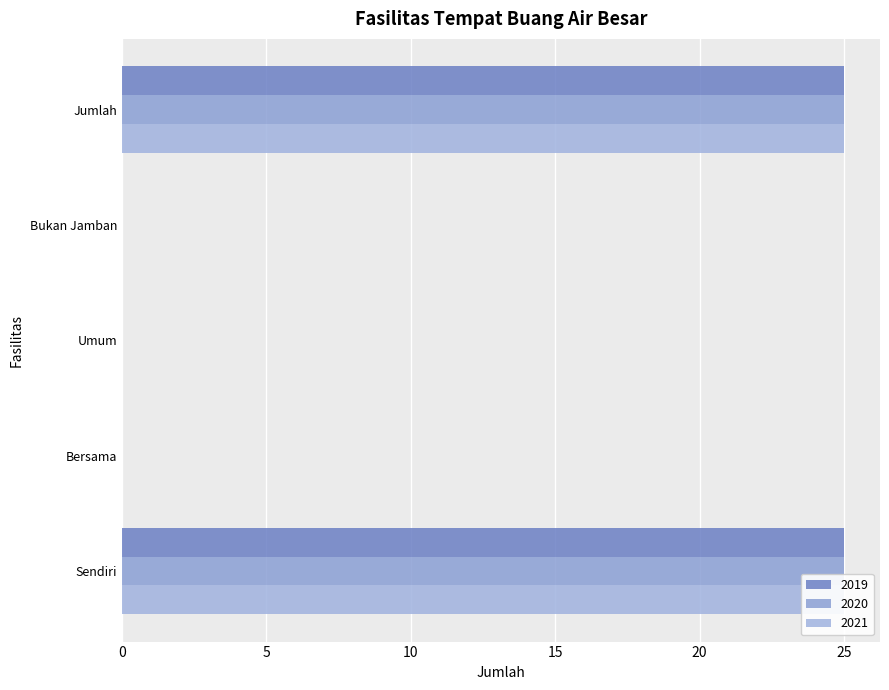

What is the maximum value for 2021?

25